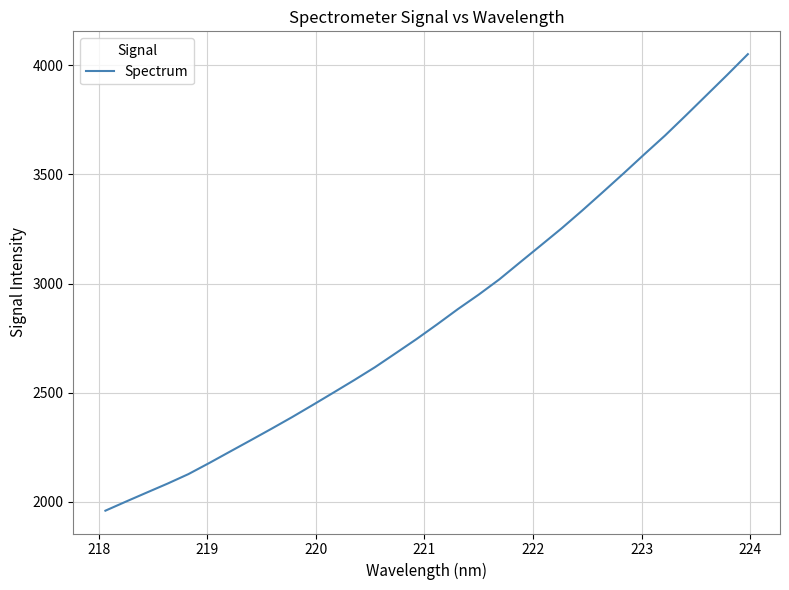

What is the maximum value shown in the chart?

4051.8